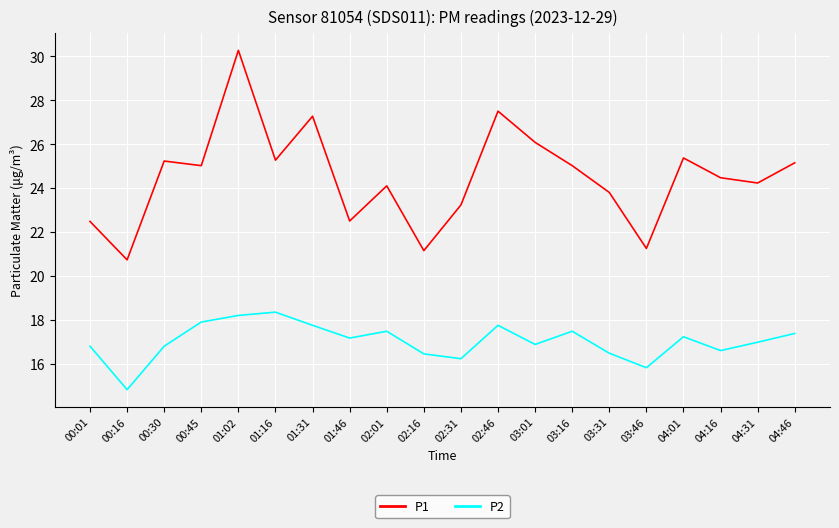

How many interior local peaks does the P2 series have?

5